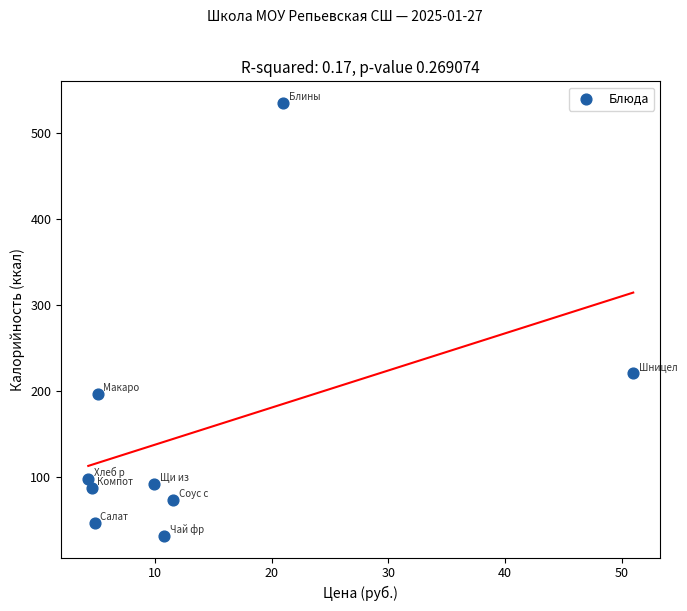

What Y value in the scatter plot is closest to 283?

221